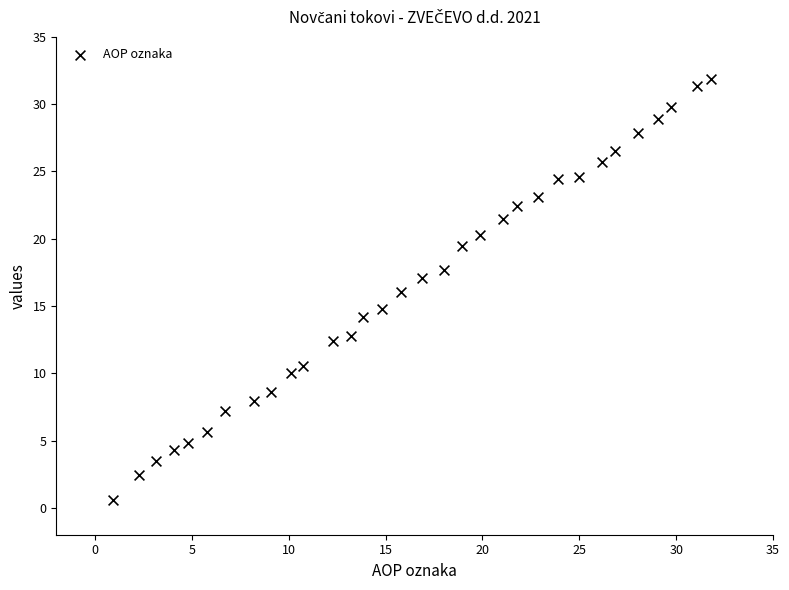

What is the range of X values (max minus min)?

30.9